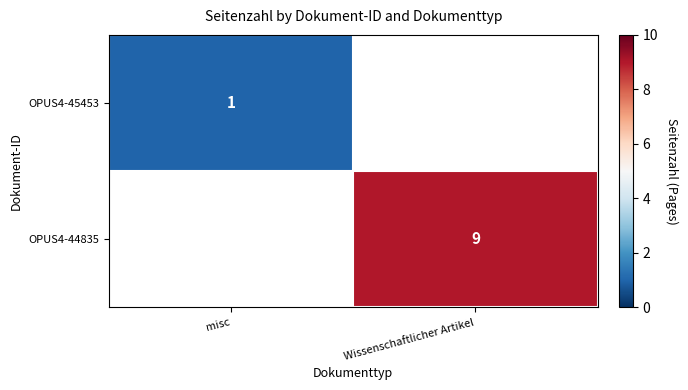

Is it true that OPUS4-44835 equals 9 at Wissenschaftlicher Artikel?

True